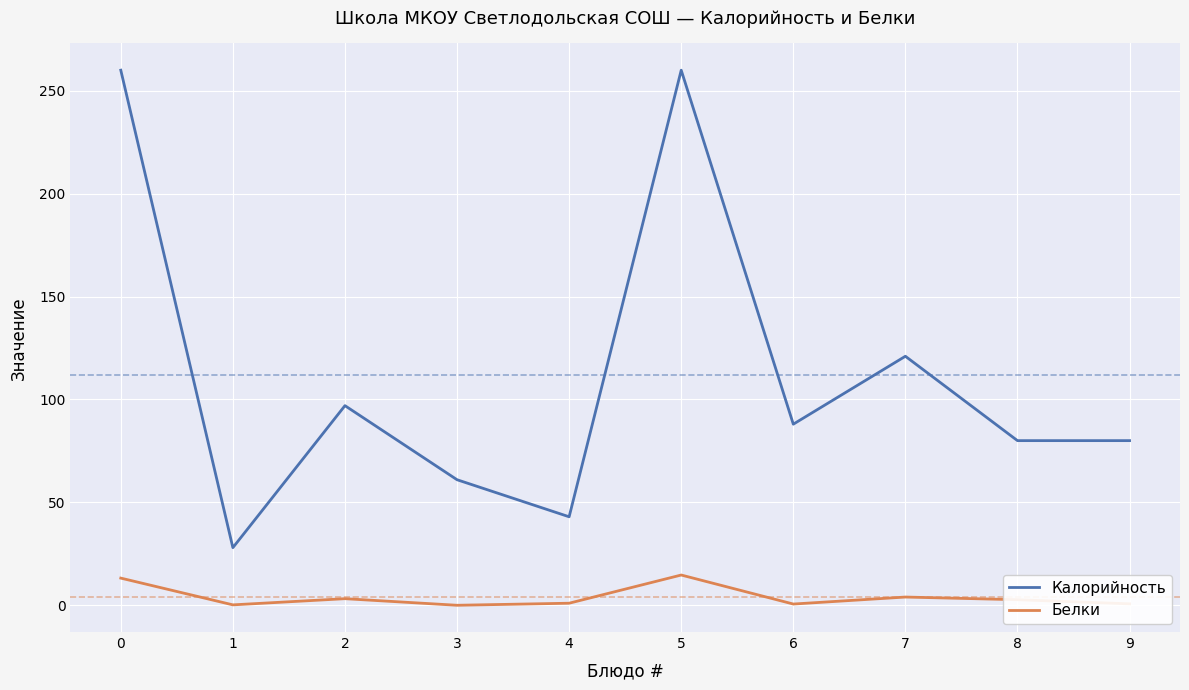

Between 2 and 4, which series saw the biggest shift?

Калорийность